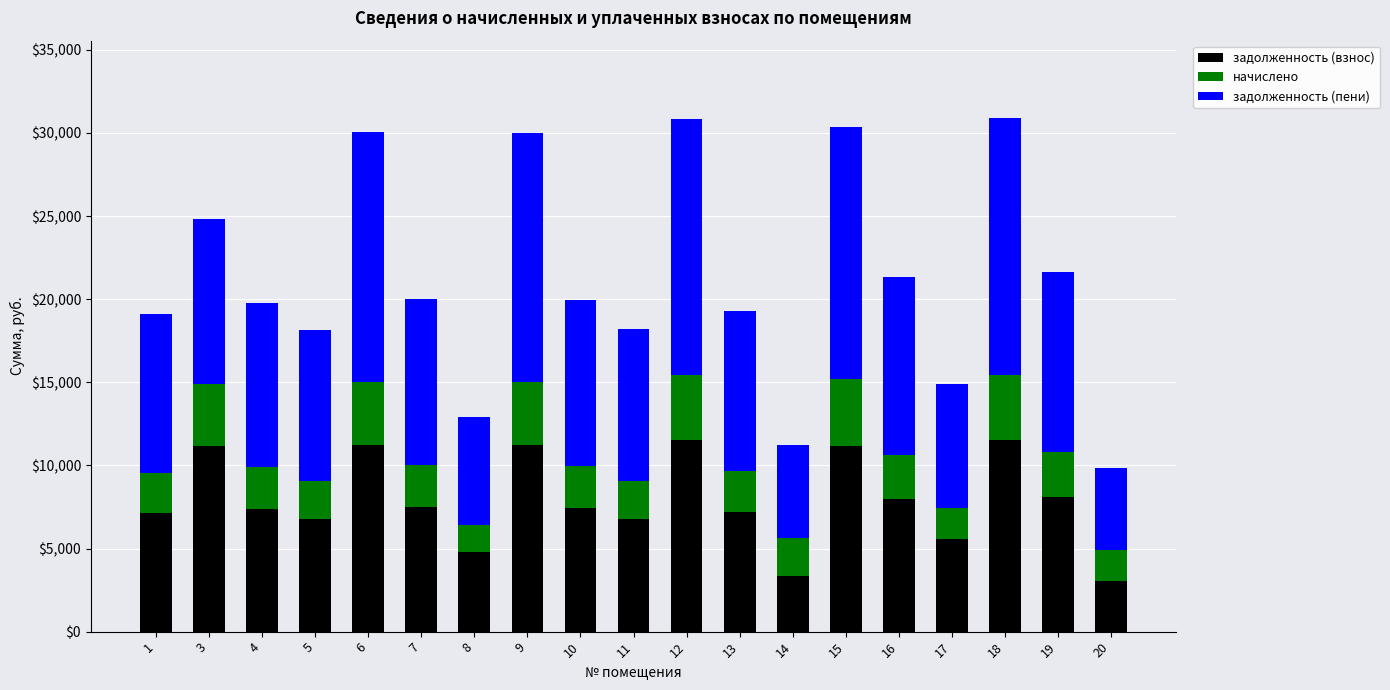

What is the total value across all series at 8?

12891.4